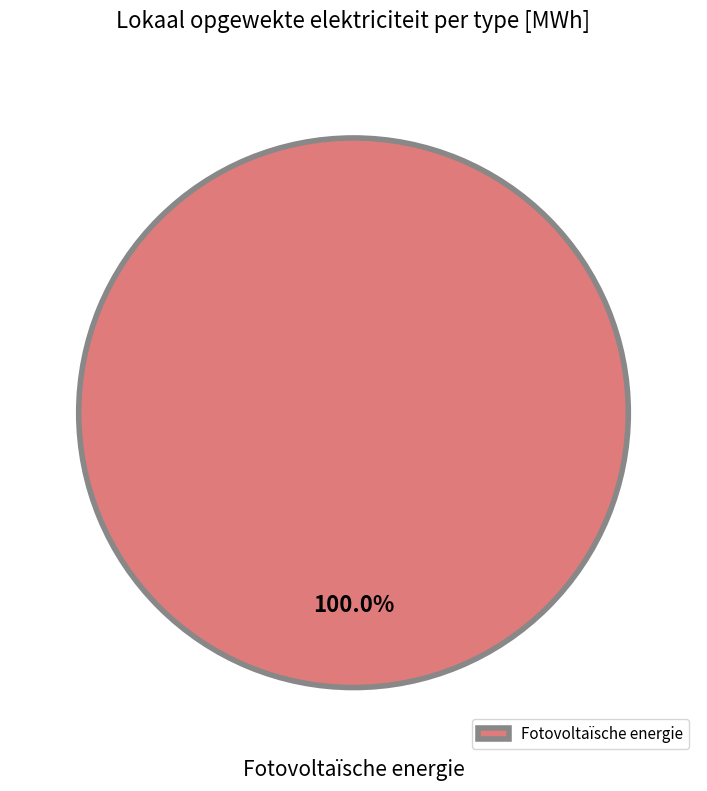

Which slice represents more than half of the pie?

Fotovoltaïsche energie